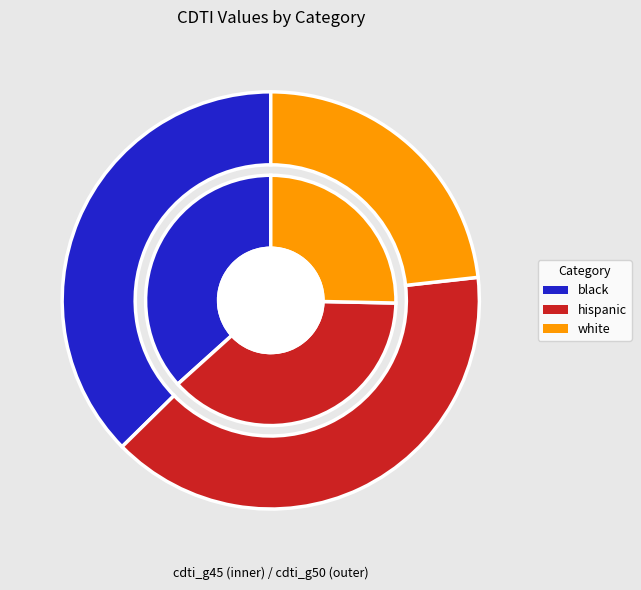

What percentage do white and hispanic together represent?

63.3%